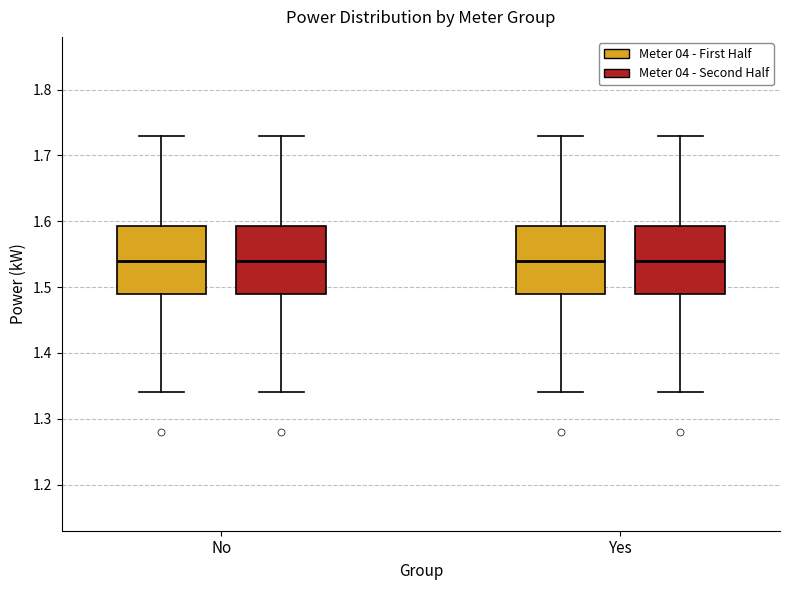

Where is the upper edge of the box for No (Meter 04 - Second Half) on the y-axis? The values are not printed on the chart, so give them approximately, as read against the axis.

1.59